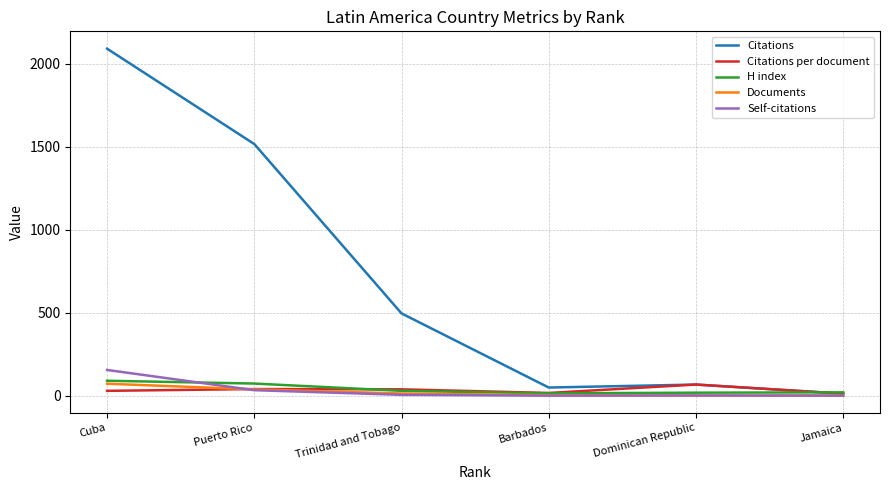

At which category is the sum across all series the highest?

Cuba